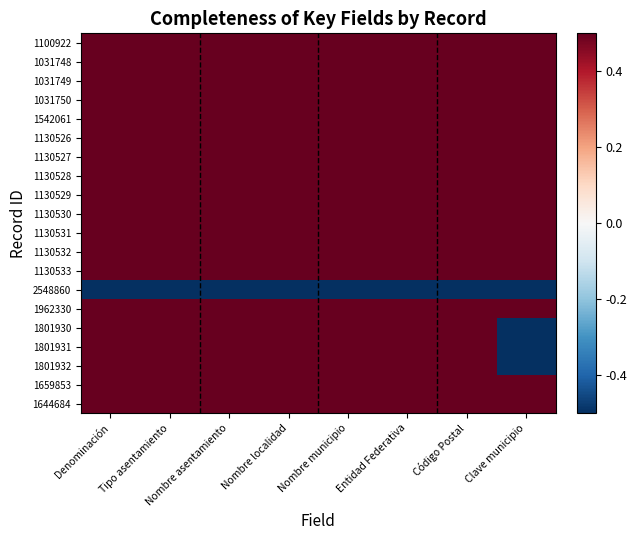

Reading right to left, transcribe all the data shown in this chart.

1100922: Clave municipio=0.5	Código Postal=0.5	Entidad Federativa=0.5	Nombre municipio=0.5	Nombre localidad=0.5	Nombre asentamiento=0.5	Tipo asentamiento=0.5	Denominación=0.5
1031748: Clave municipio=0.5	Código Postal=0.5	Entidad Federativa=0.5	Nombre municipio=0.5	Nombre localidad=0.5	Nombre asentamiento=0.5	Tipo asentamiento=0.5	Denominación=0.5
1031749: Clave municipio=0.5	Código Postal=0.5	Entidad Federativa=0.5	Nombre municipio=0.5	Nombre localidad=0.5	Nombre asentamiento=0.5	Tipo asentamiento=0.5	Denominación=0.5
1031750: Clave municipio=0.5	Código Postal=0.5	Entidad Federativa=0.5	Nombre municipio=0.5	Nombre localidad=0.5	Nombre asentamiento=0.5	Tipo asentamiento=0.5	Denominación=0.5
1542061: Clave municipio=0.5	Código Postal=0.5	Entidad Federativa=0.5	Nombre municipio=0.5	Nombre localidad=0.5	Nombre asentamiento=0.5	Tipo asentamiento=0.5	Denominación=0.5
1130526: Clave municipio=0.5	Código Postal=0.5	Entidad Federativa=0.5	Nombre municipio=0.5	Nombre localidad=0.5	Nombre asentamiento=0.5	Tipo asentamiento=0.5	Denominación=0.5
1130527: Clave municipio=0.5	Código Postal=0.5	Entidad Federativa=0.5	Nombre municipio=0.5	Nombre localidad=0.5	Nombre asentamiento=0.5	Tipo asentamiento=0.5	Denominación=0.5
1130528: Clave municipio=0.5	Código Postal=0.5	Entidad Federativa=0.5	Nombre municipio=0.5	Nombre localidad=0.5	Nombre asentamiento=0.5	Tipo asentamiento=0.5	Denominación=0.5
1130529: Clave municipio=0.5	Código Postal=0.5	Entidad Federativa=0.5	Nombre municipio=0.5	Nombre localidad=0.5	Nombre asentamiento=0.5	Tipo asentamiento=0.5	Denominación=0.5
1130530: Clave municipio=0.5	Código Postal=0.5	Entidad Federativa=0.5	Nombre municipio=0.5	Nombre localidad=0.5	Nombre asentamiento=0.5	Tipo asentamiento=0.5	Denominación=0.5
1130531: Clave municipio=0.5	Código Postal=0.5	Entidad Federativa=0.5	Nombre municipio=0.5	Nombre localidad=0.5	Nombre asentamiento=0.5	Tipo asentamiento=0.5	Denominación=0.5
1130532: Clave municipio=0.5	Código Postal=0.5	Entidad Federativa=0.5	Nombre municipio=0.5	Nombre localidad=0.5	Nombre asentamiento=0.5	Tipo asentamiento=0.5	Denominación=0.5
1130533: Clave municipio=0.5	Código Postal=0.5	Entidad Federativa=0.5	Nombre municipio=0.5	Nombre localidad=0.5	Nombre asentamiento=0.5	Tipo asentamiento=0.5	Denominación=0.5
2548860: Clave municipio=-0.5	Código Postal=-0.5	Entidad Federativa=-0.5	Nombre municipio=-0.5	Nombre localidad=-0.5	Nombre asentamiento=-0.5	Tipo asentamiento=-0.5	Denominación=-0.5
1962330: Clave municipio=0.5	Código Postal=0.5	Entidad Federativa=0.5	Nombre municipio=0.5	Nombre localidad=0.5	Nombre asentamiento=0.5	Tipo asentamiento=0.5	Denominación=0.5
1801930: Clave municipio=-0.5	Código Postal=0.5	Entidad Federativa=0.5	Nombre municipio=0.5	Nombre localidad=0.5	Nombre asentamiento=0.5	Tipo asentamiento=0.5	Denominación=0.5
1801931: Clave municipio=-0.5	Código Postal=0.5	Entidad Federativa=0.5	Nombre municipio=0.5	Nombre localidad=0.5	Nombre asentamiento=0.5	Tipo asentamiento=0.5	Denominación=0.5
1801932: Clave municipio=-0.5	Código Postal=0.5	Entidad Federativa=0.5	Nombre municipio=0.5	Nombre localidad=0.5	Nombre asentamiento=0.5	Tipo asentamiento=0.5	Denominación=0.5
1659853: Clave municipio=0.5	Código Postal=0.5	Entidad Federativa=0.5	Nombre municipio=0.5	Nombre localidad=0.5	Nombre asentamiento=0.5	Tipo asentamiento=0.5	Denominación=0.5
1644684: Clave municipio=0.5	Código Postal=0.5	Entidad Federativa=0.5	Nombre municipio=0.5	Nombre localidad=0.5	Nombre asentamiento=0.5	Tipo asentamiento=0.5	Denominación=0.5